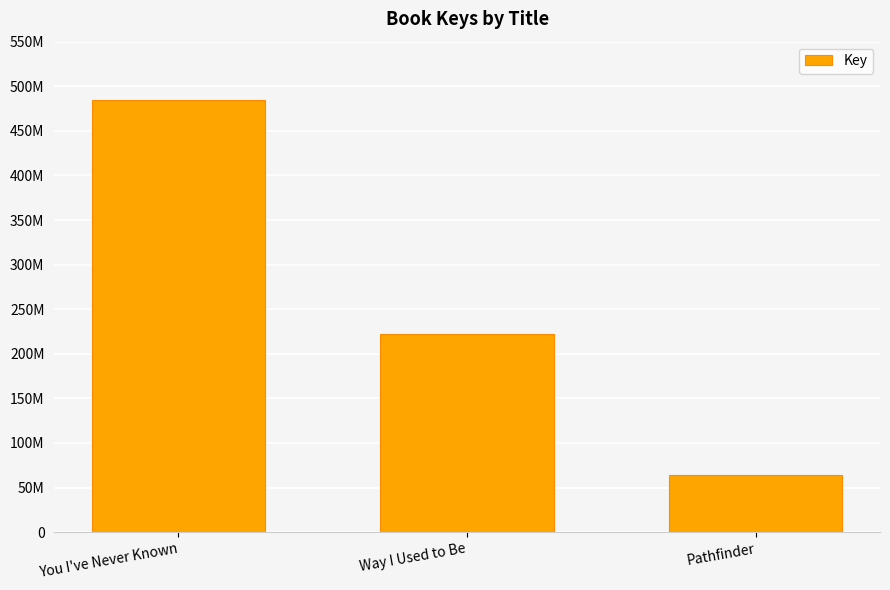

What is the ratio of the value at Way I Used to Be to the value at Pathfinder?

3.5